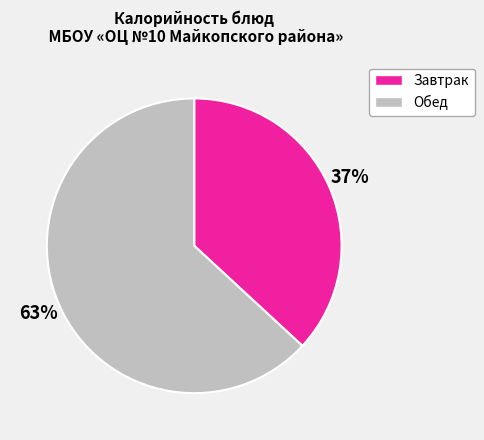

Is there a majority slice in this chart?

Yes